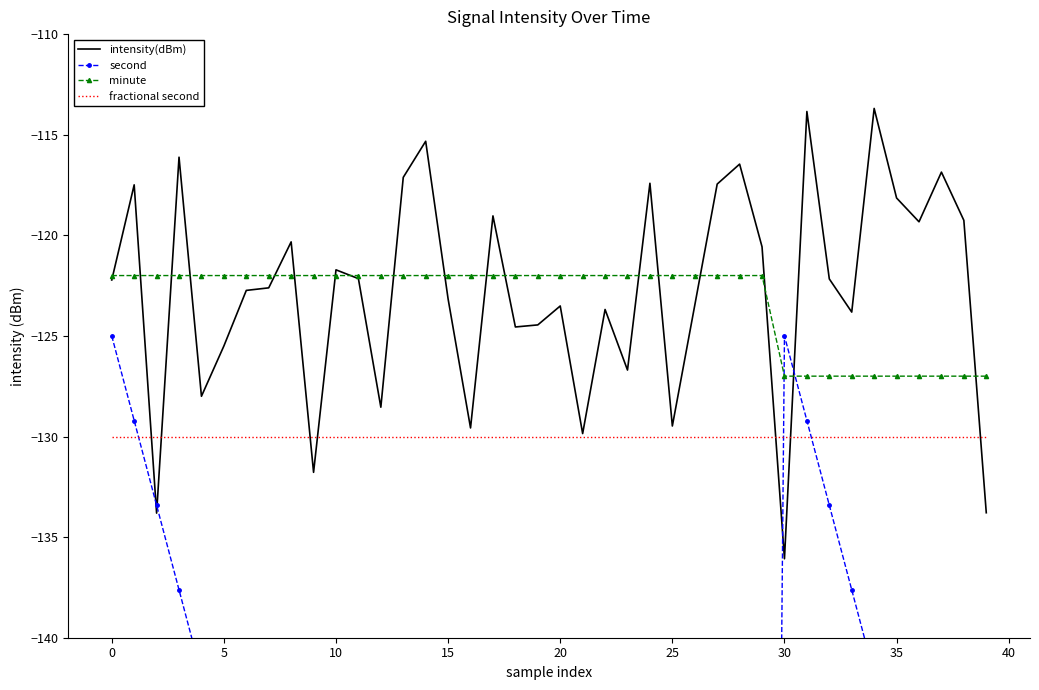

The intensity(dBm) series shows -119.0 at 17. True or false?

True